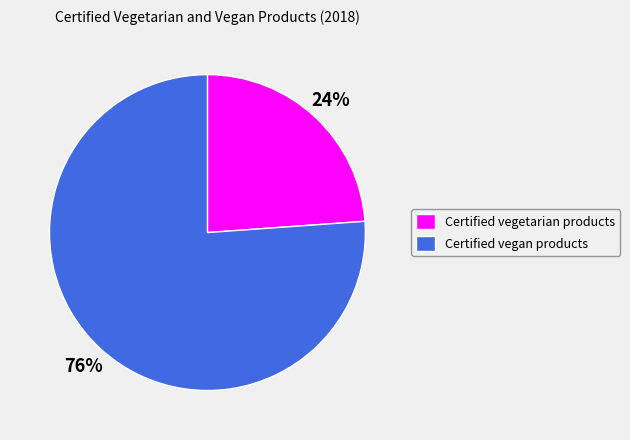

Which slice is the largest?

Certified vegan products